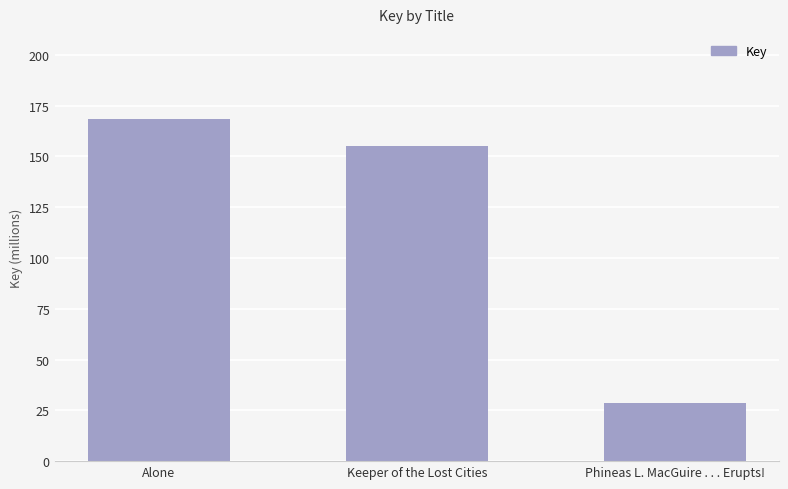

Does the chart contain any negative values?

No